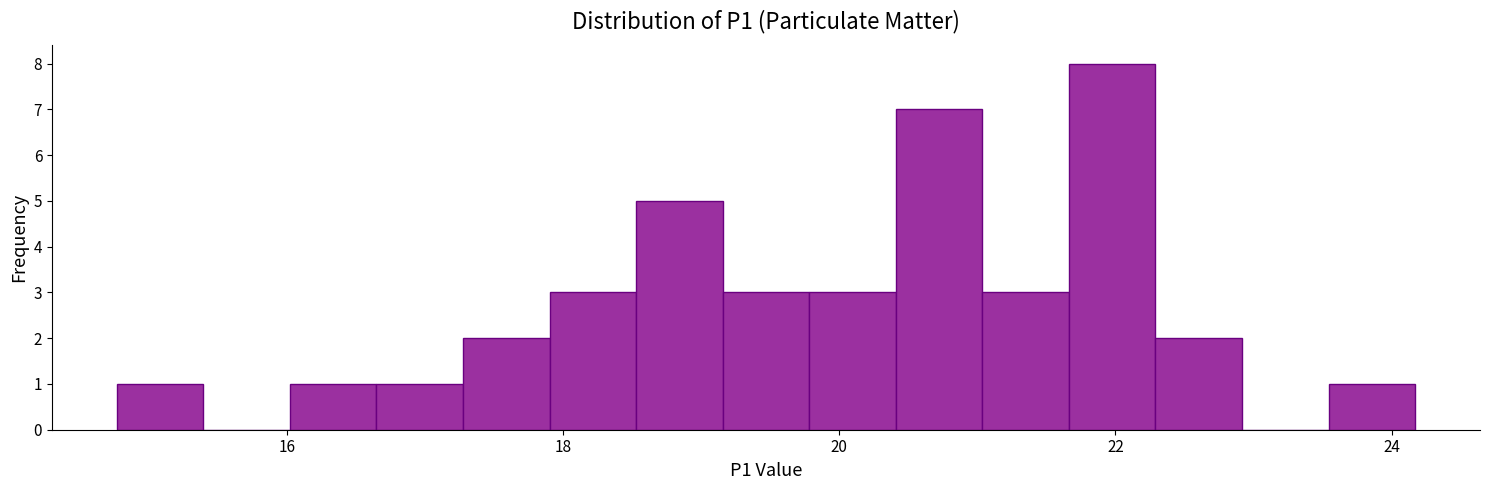

Read against the x-axis, roughly where is the centre of the tallest bar?

22.0